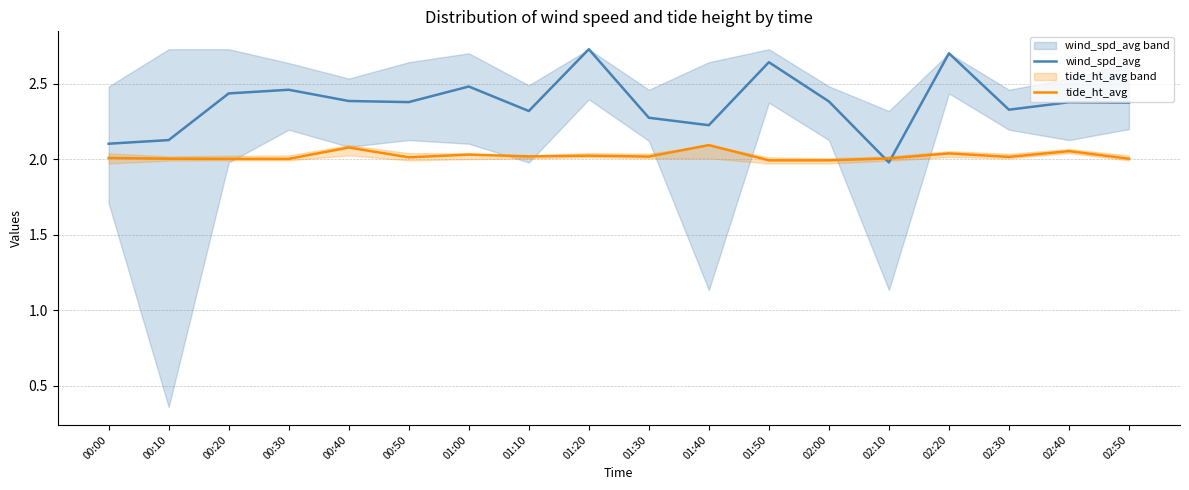

Which series changed the most between 00:10 and 00:20?

wind_spd_avg